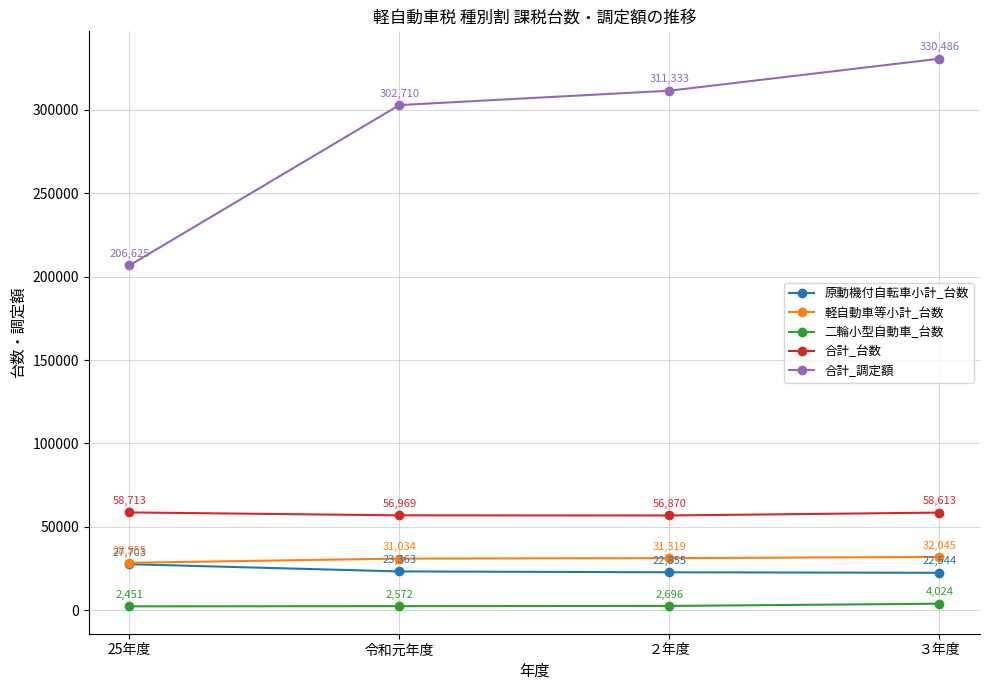

True or false: 原動機付自転車小計_台数 and 合計_台数 intersect in this chart.

False